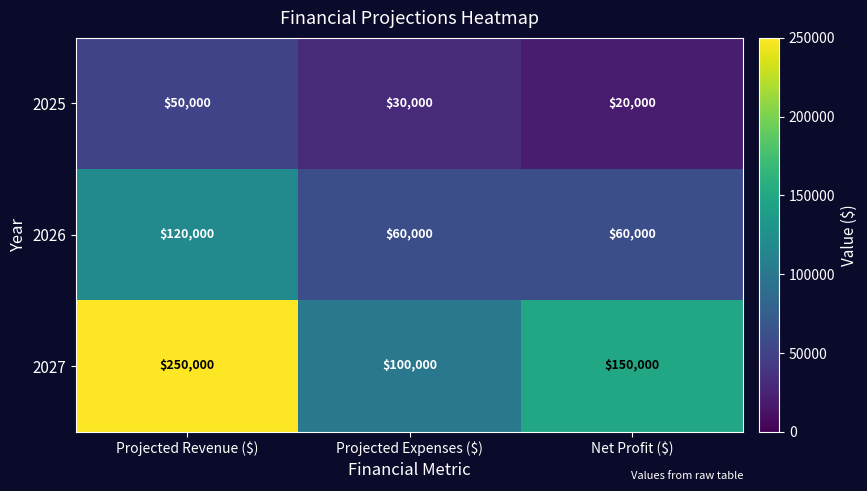

What is the difference between the highest and lowest values at Projected Revenue ($)?

200000